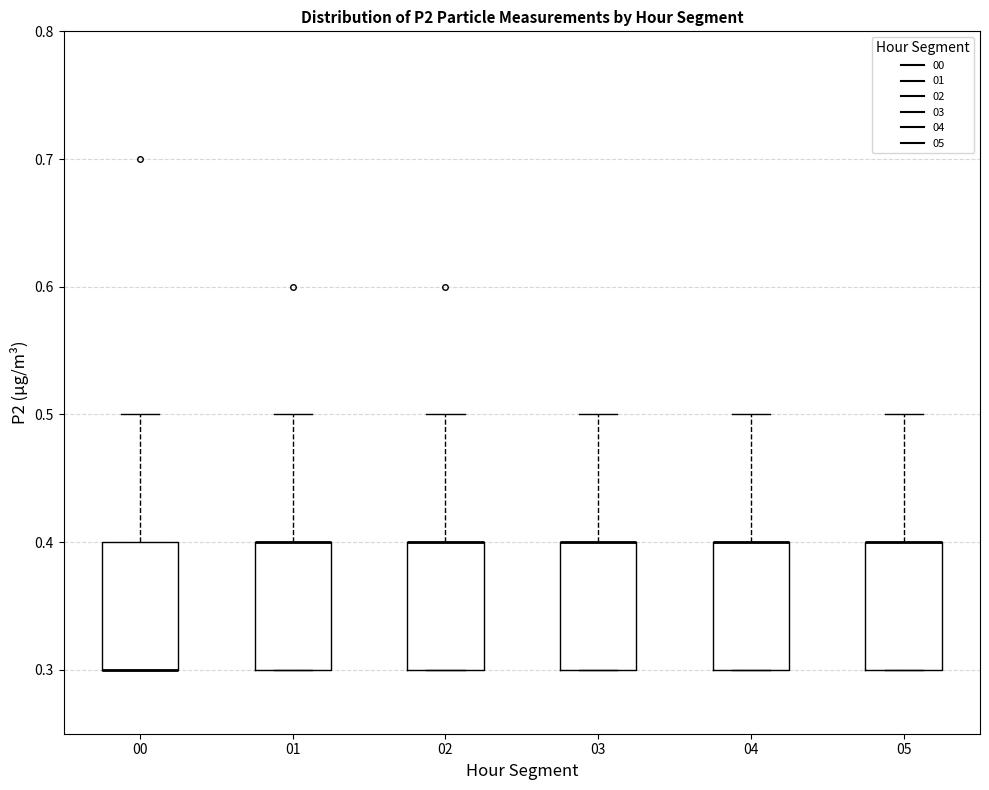

Reading left to right, read every box against the y-axis: the position of its median line, the range the box covers, and the ends of its whiskers. The values are not printed on the chart, so give them approximately, as read against the axis.

00: median 0.3 (drawn on the box's lower edge), box 0.3 to 0.4, whiskers 0.3 to 0.5
01: median 0.4 (drawn on the box's upper edge), box 0.3 to 0.4, whiskers 0.3 to 0.5
02: median 0.4 (drawn on the box's upper edge), box 0.3 to 0.4, whiskers 0.3 to 0.5
03: median 0.4 (drawn on the box's upper edge), box 0.3 to 0.4, whiskers 0.3 to 0.5
04: median 0.4 (drawn on the box's upper edge), box 0.3 to 0.4, whiskers 0.3 to 0.5
05: median 0.4 (drawn on the box's upper edge), box 0.3 to 0.4, whiskers 0.3 to 0.5